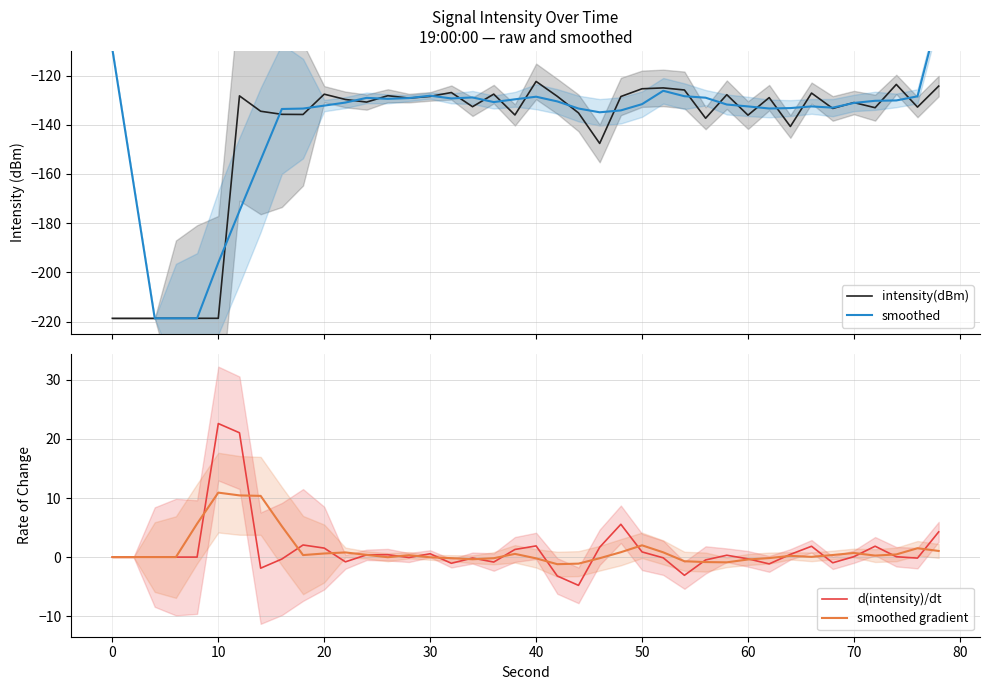

How many data points in d(intensity)/dt are less than 0?

16